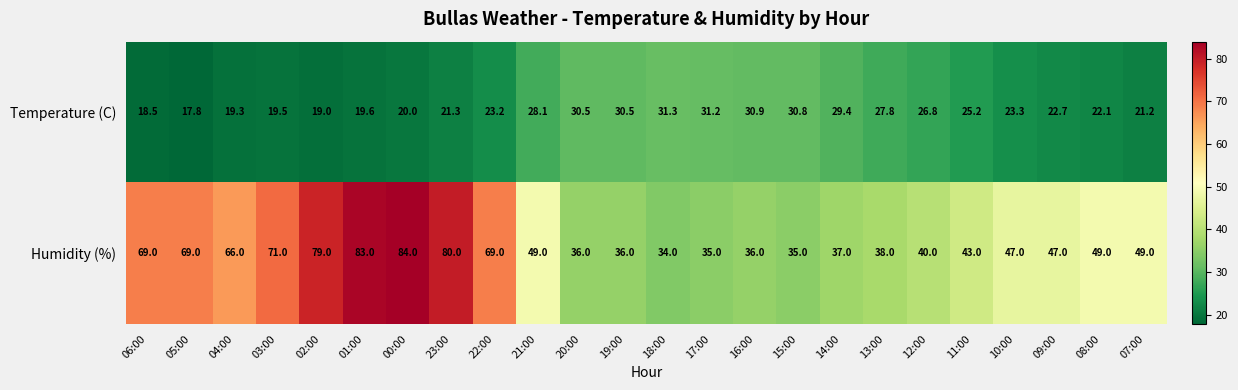

Is it true that Temperature (C) equals 19.0 at 02:00?

True